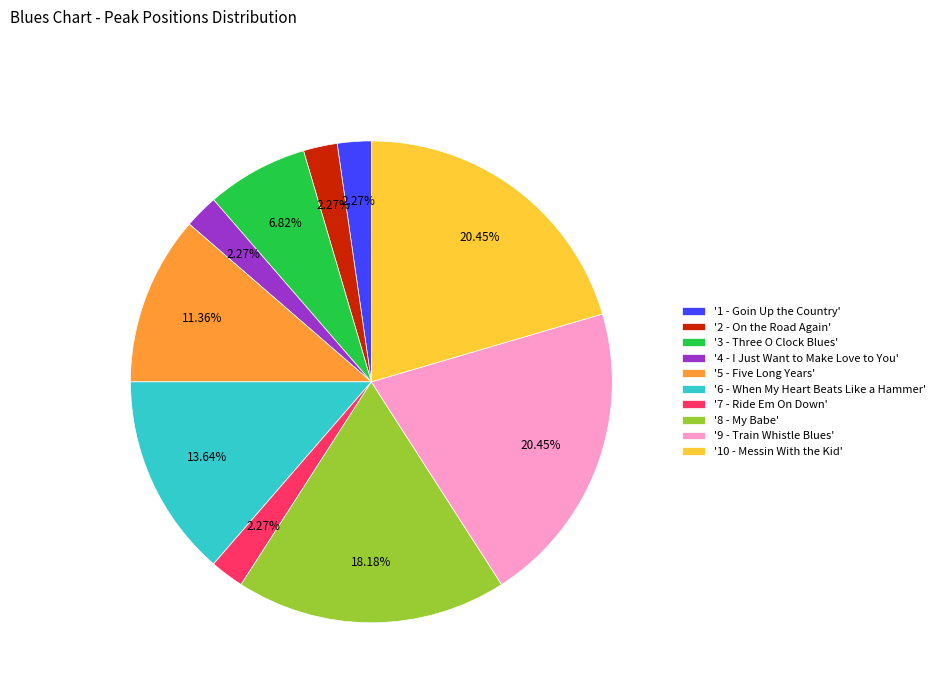

Combined, do '10 - Messin With the Kid' and '1 - Goin Up the Country' account for over 50%?

No